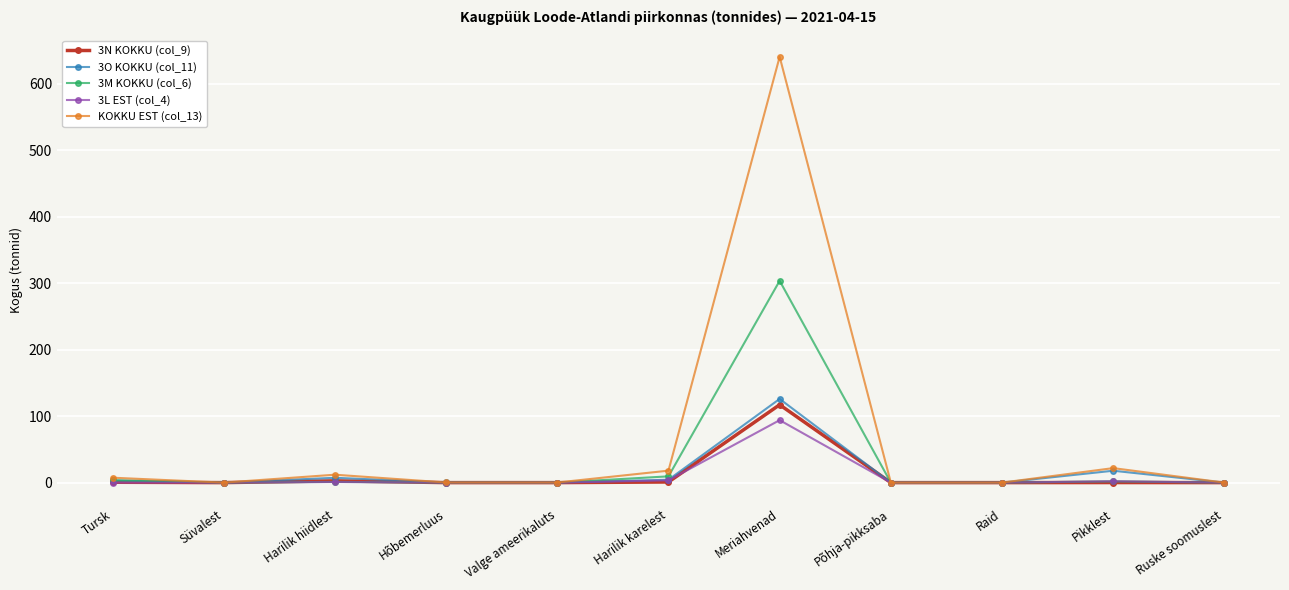

Which series has the largest total across all categories?

KOKKU EST (col_13)